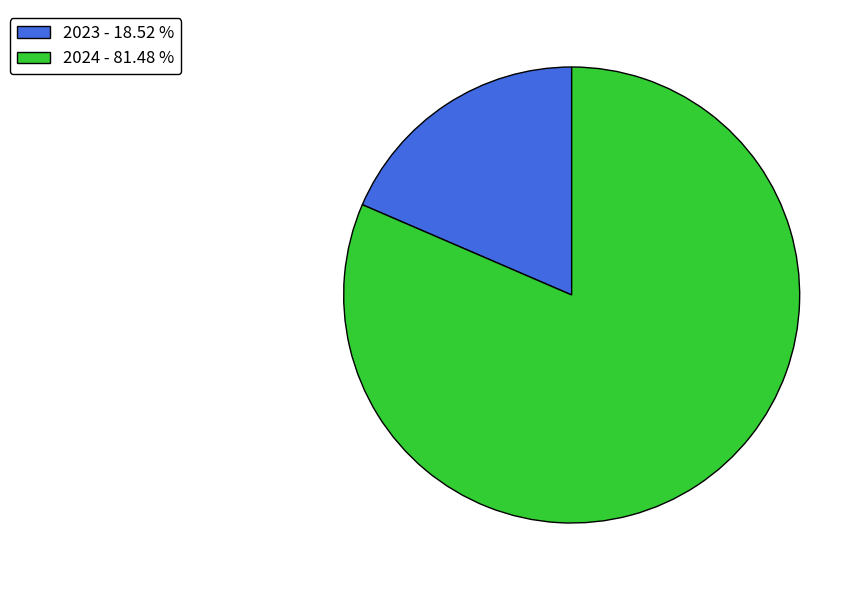

Is 2024 - 81.48 % the majority of the pie?

Yes